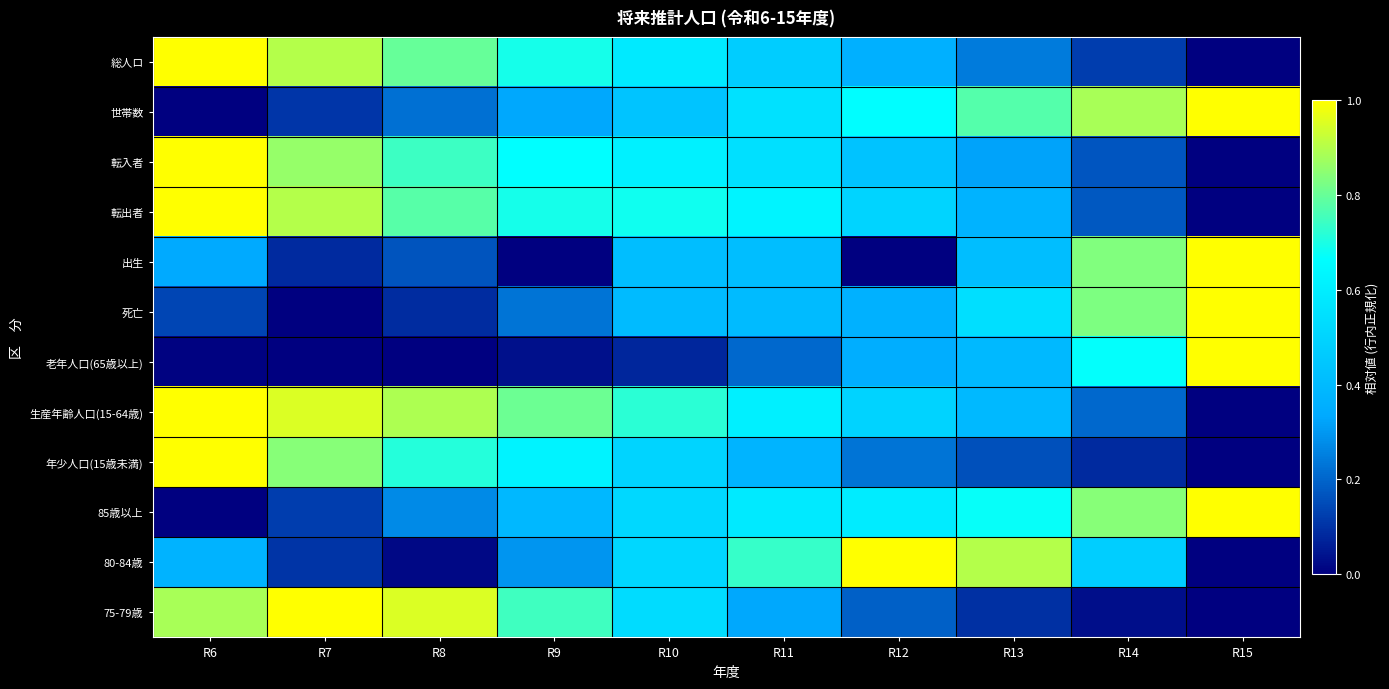

At which category does the chart reach its minimum across all series?

R15